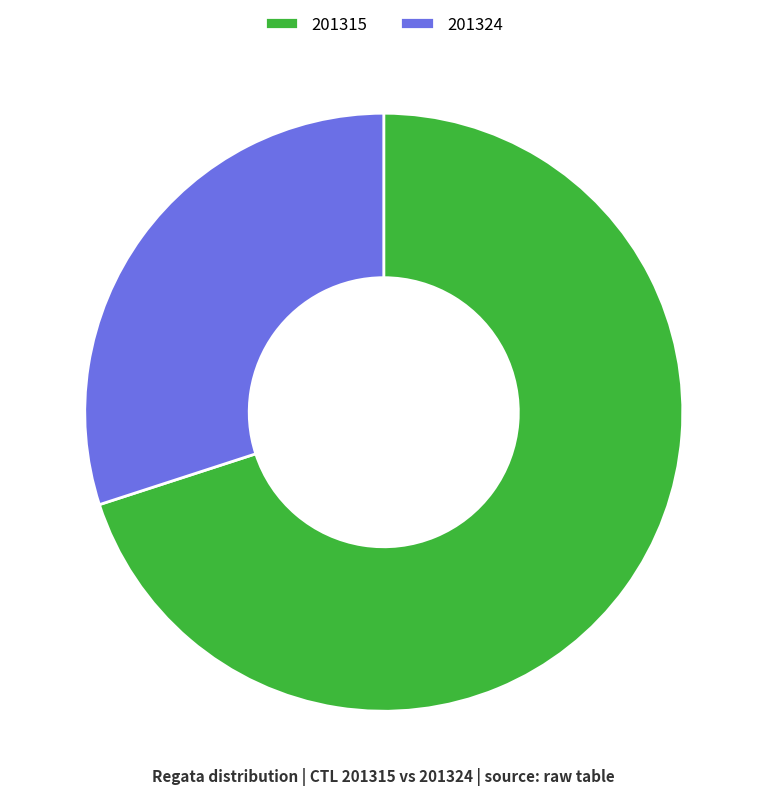

Which category has the biggest portion of the pie?

201315